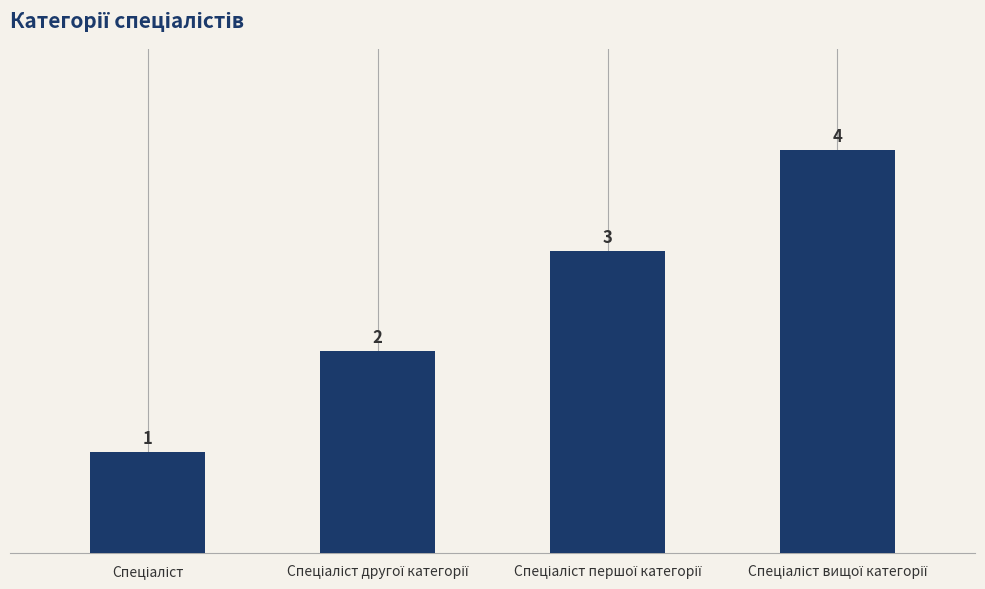

How many values are between 2 and 4?

3